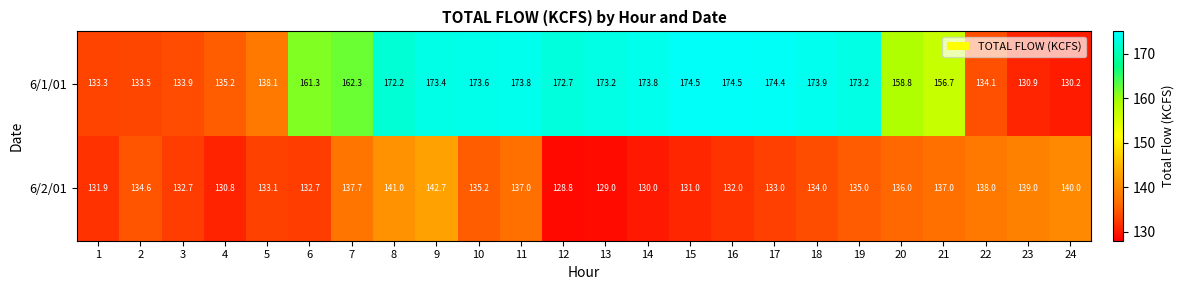

What is the highest value of the 6/2/01 series?

142.7